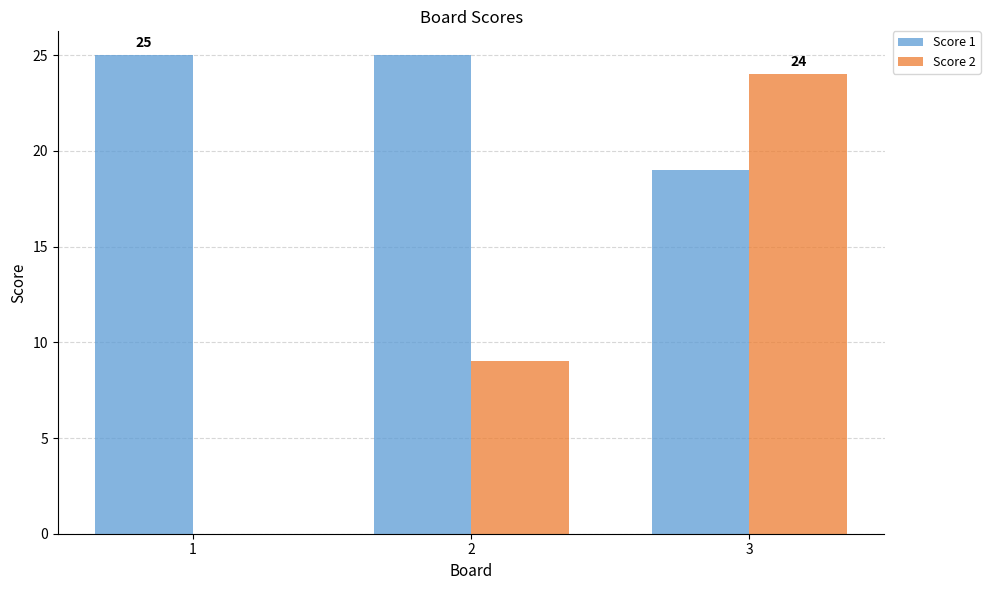

What is the total value across all series at 2?

34